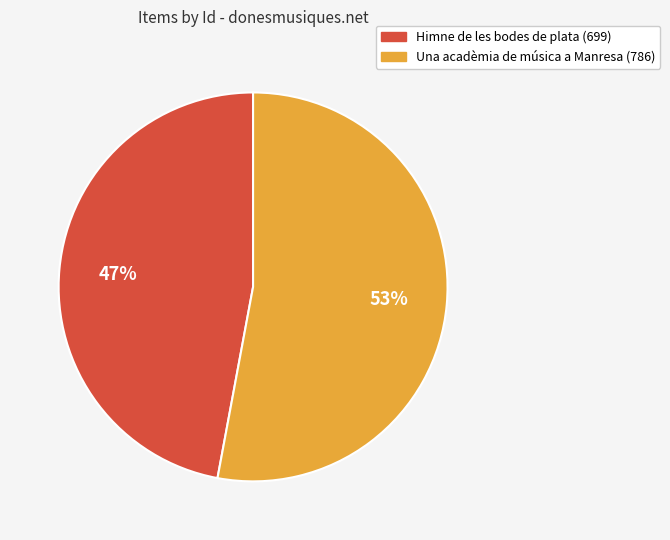

Rank the categories by value from highest to lowest.

Una acadèmia de música a Manresa (786), Himne de les bodes de plata (699)